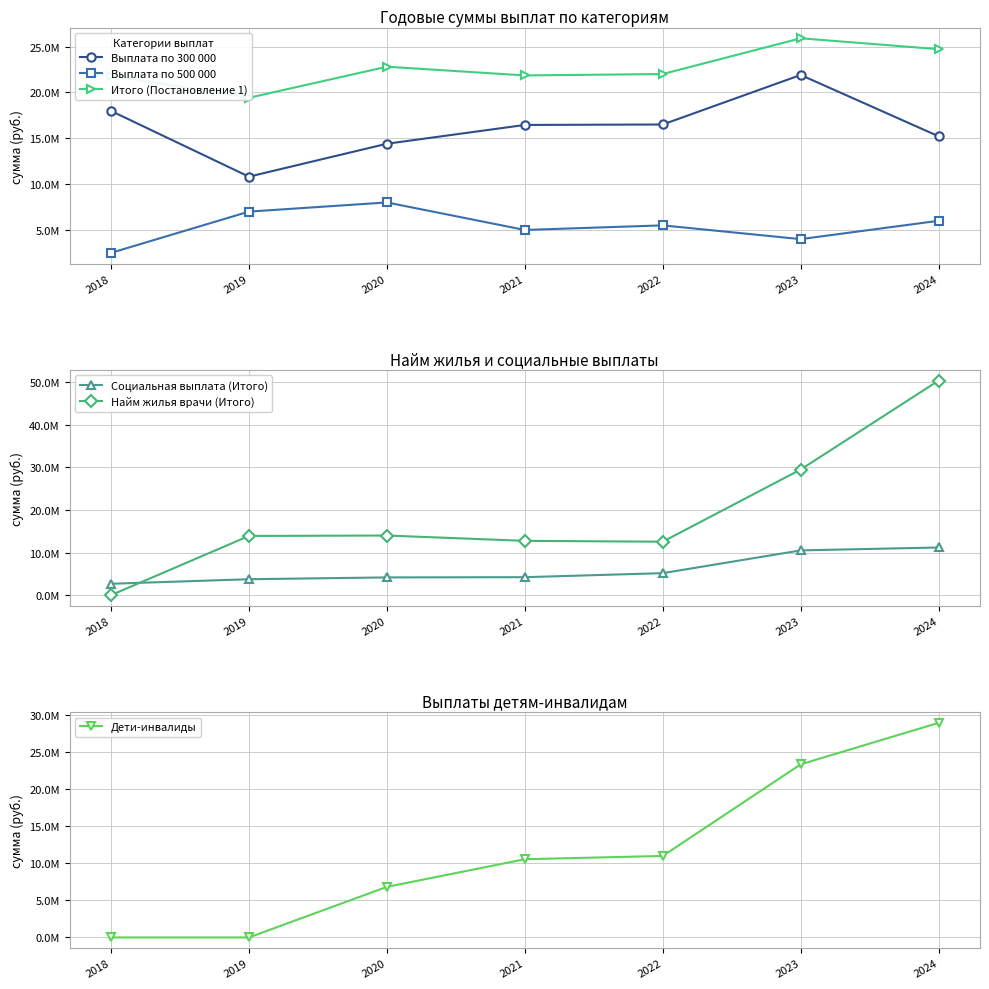

What is the approximate value of Дети-инвалиды at 2024?

28963473.1